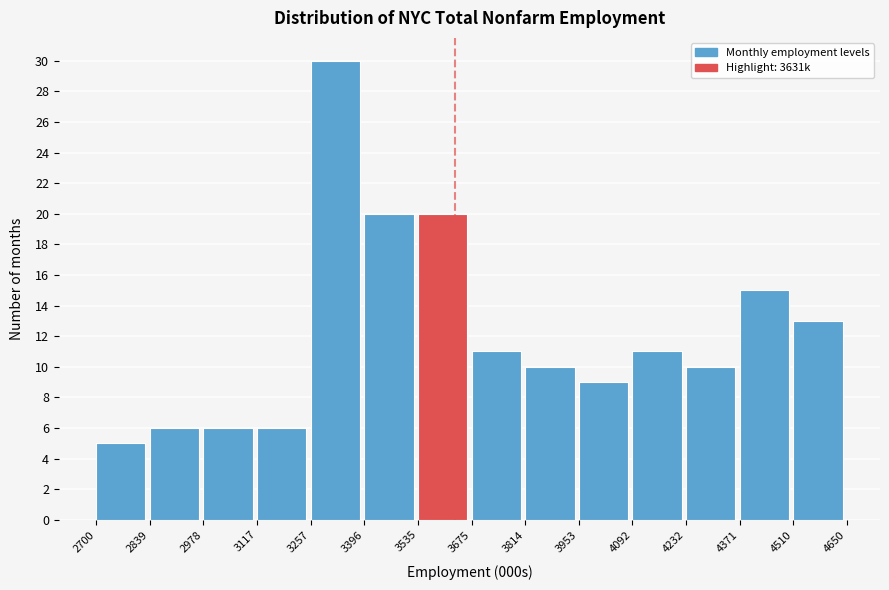

Reading left to right, transcribe this chart: for each bar, give the range it covers on the x-axis and its height. The values are not printed on the chart, so give them approximately, as read against the axis.

2700 to 2839: 5
2839 to 2978: 6
2978 to 3117: 6
3117 to 3257: 6
3257 to 3396: 30
3396 to 3535: 20
3535 to 3675: 20
3675 to 3814: 11
3814 to 3953: 10
3953 to 4092: 9
4092 to 4232: 11
4232 to 4371: 10
4371 to 4510: 15
4510 to 4650: 13